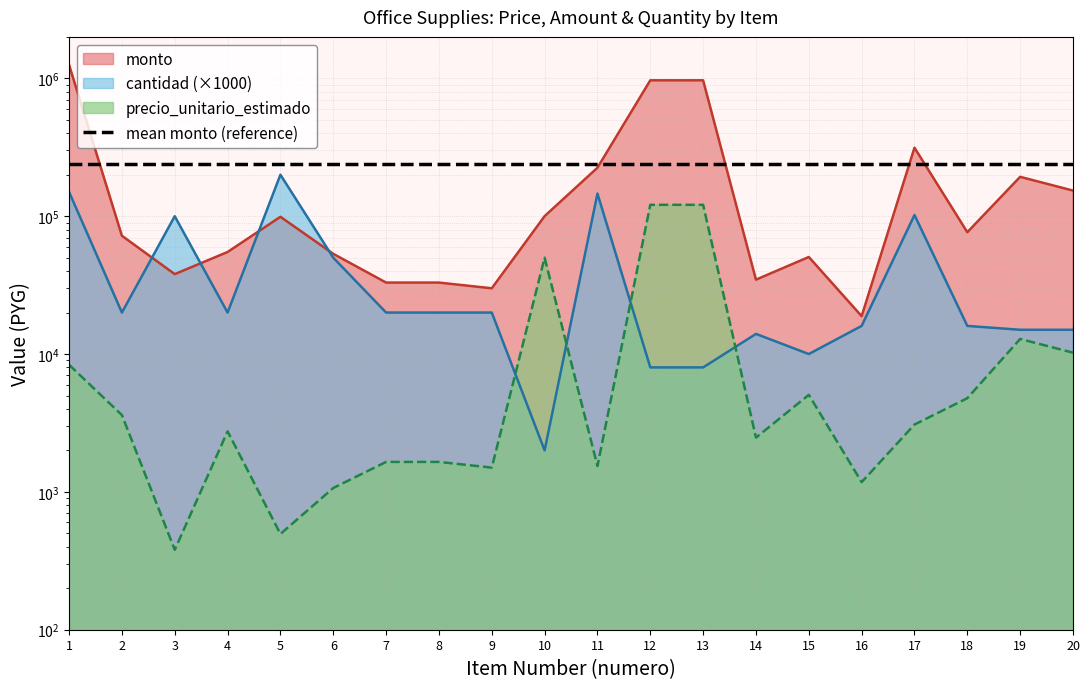

At which category is the sum across all series the highest?

1